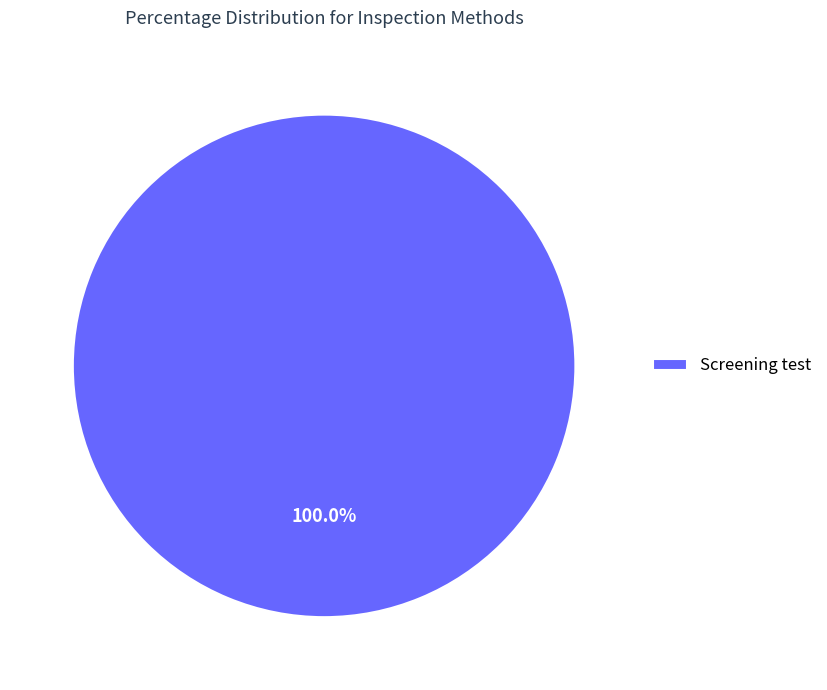

Rank the categories by value from highest to lowest.

Screening test